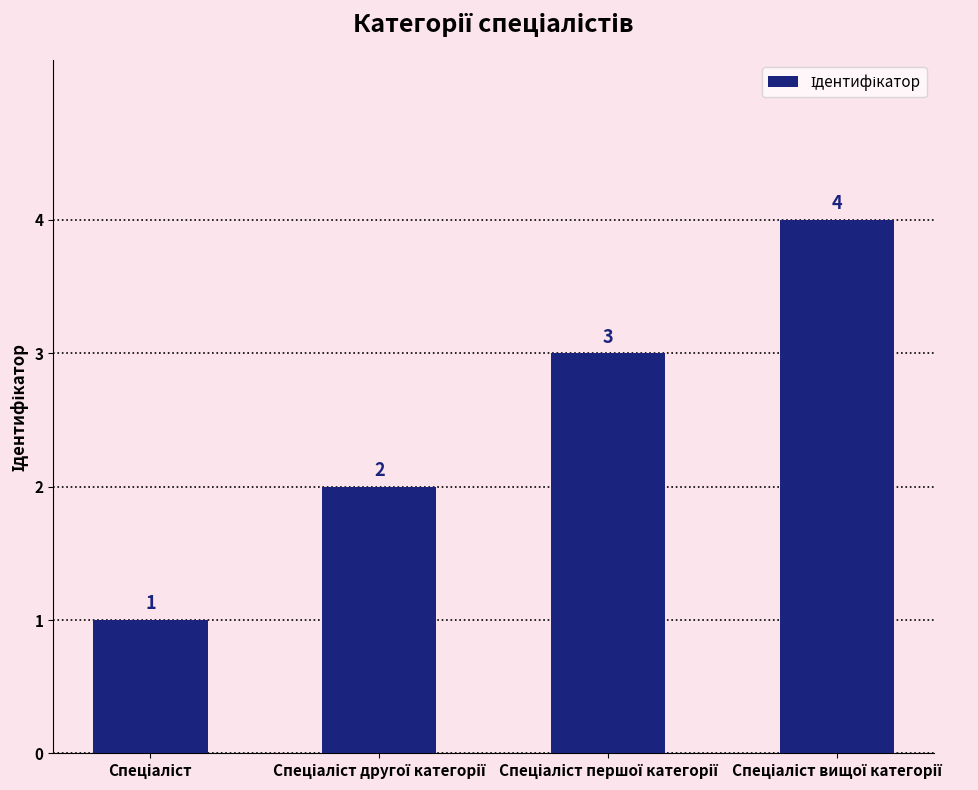

What is the sum of all values?

10